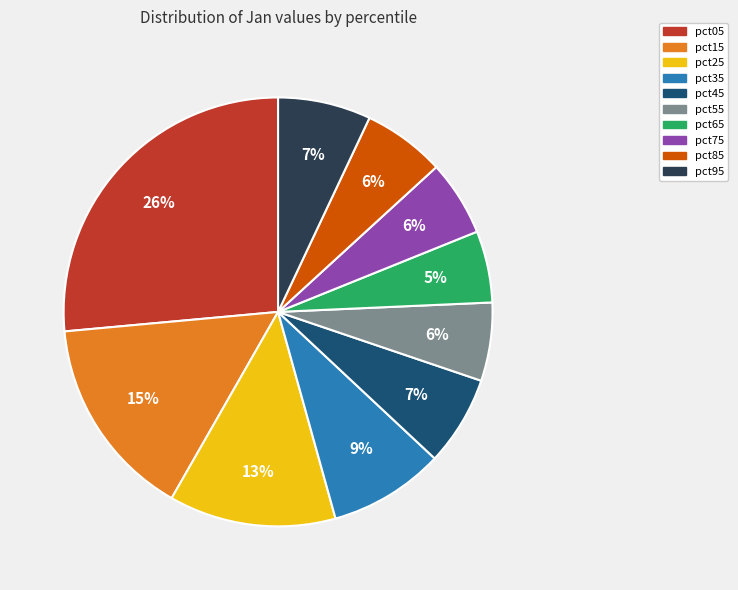

Is it true that pct35 is 9% of the pie?

True